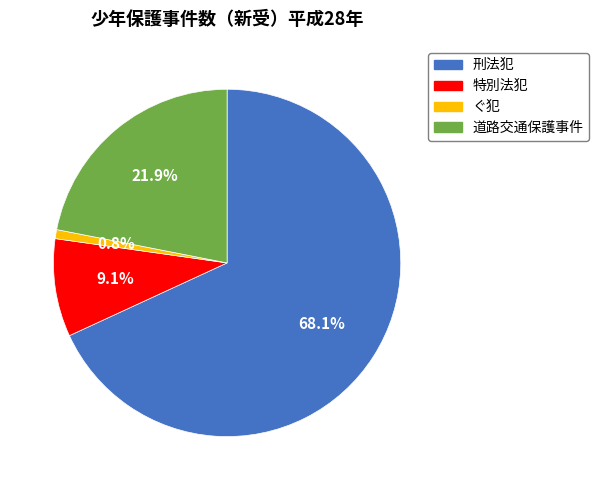

Does any single category account for the majority?

Yes